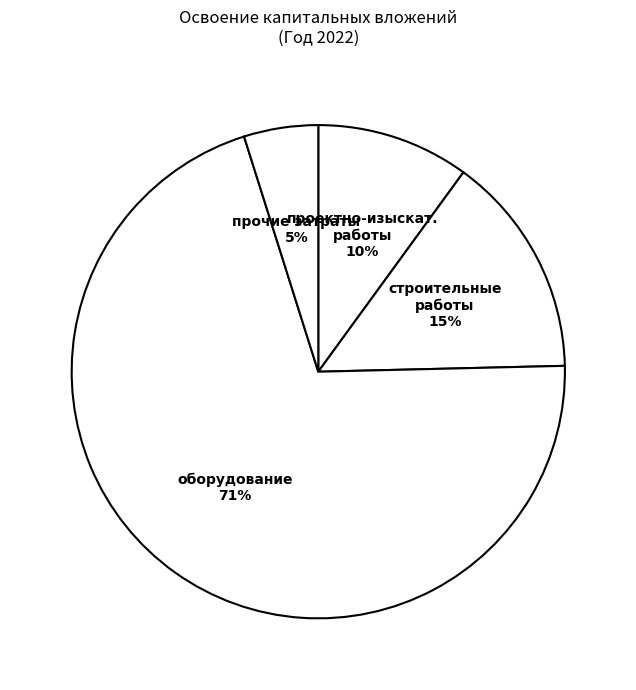

Count the number of slices in the pie.

4